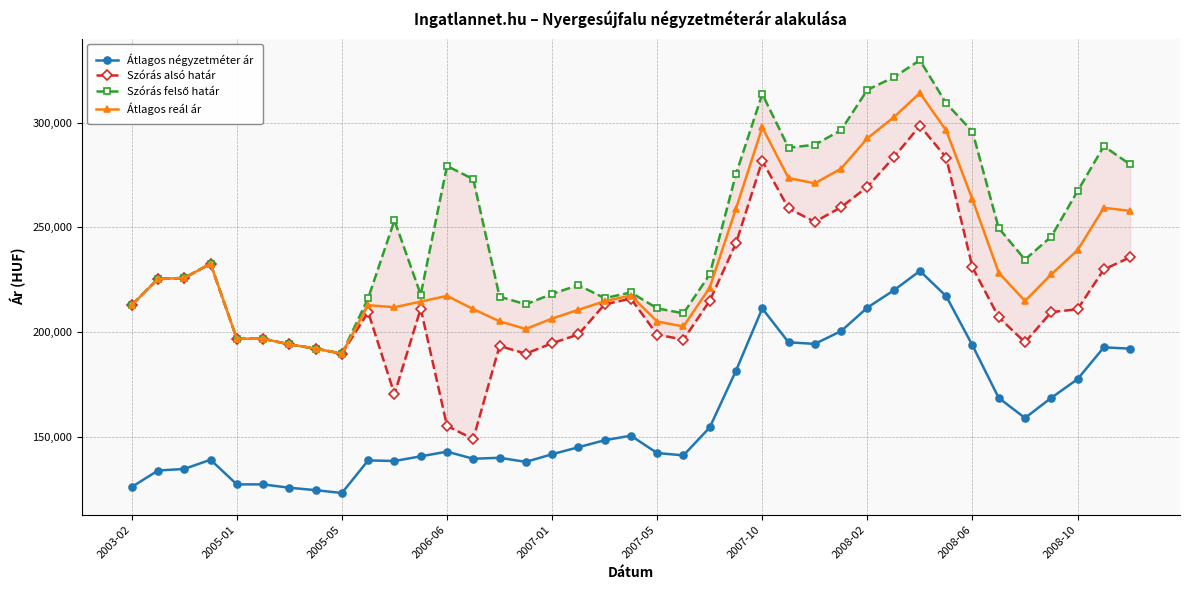

What is the lowest value of the Átlagos reál ár series?

189737